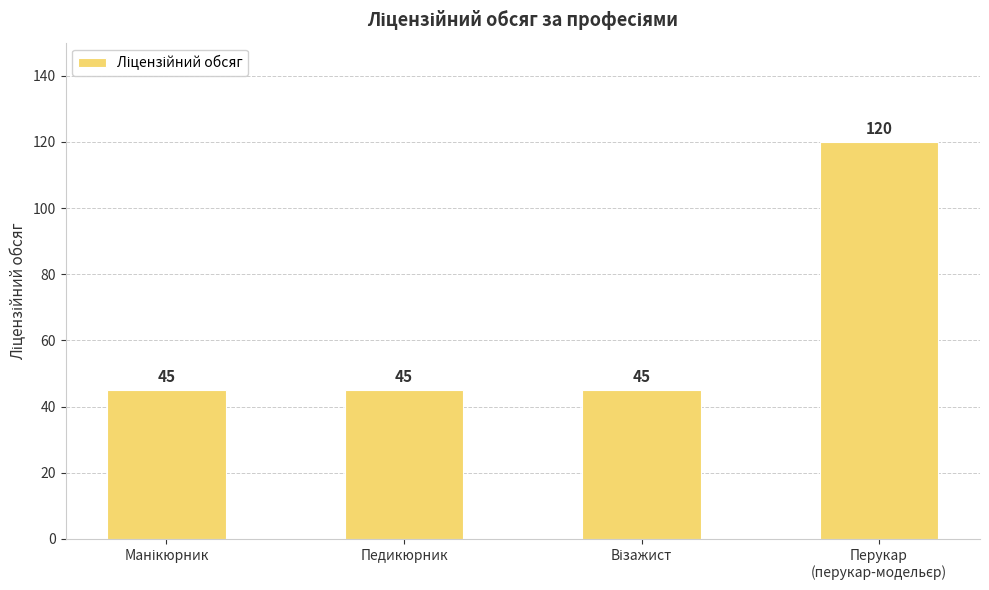

What is the maximum value shown in the chart?

120